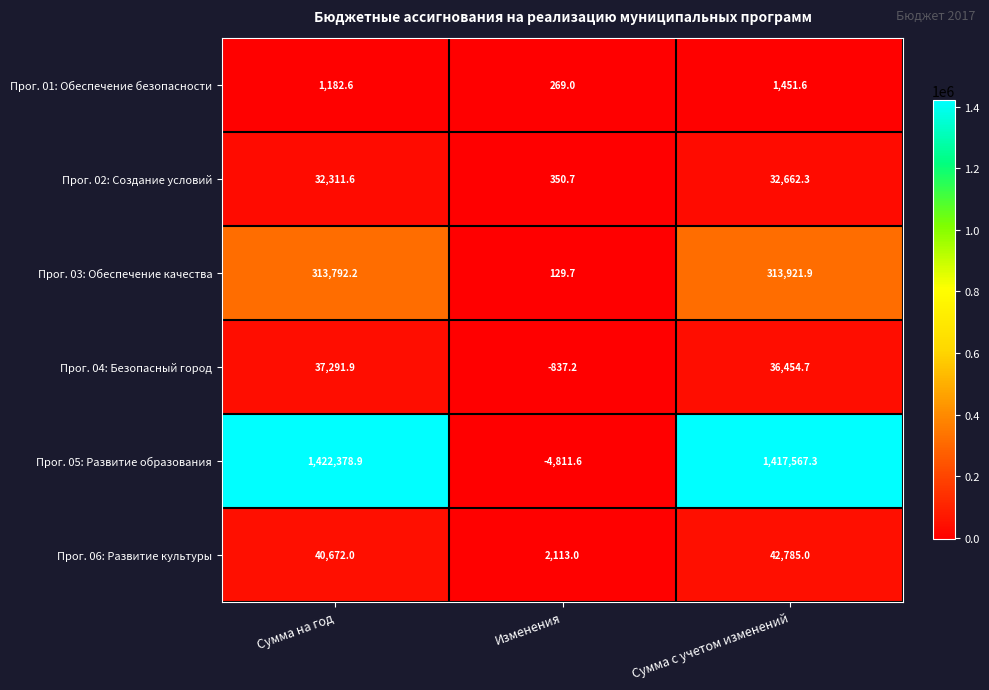

At how many categories does at least one series exceed 1071129?

2